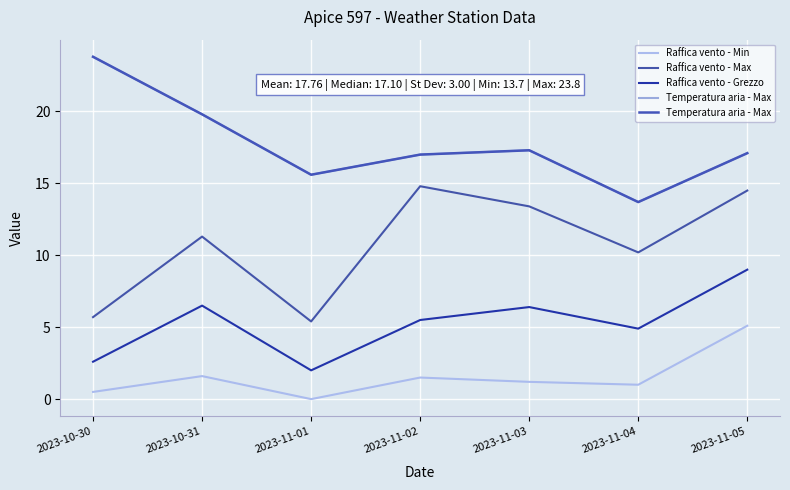

Is this an area chart (filled region under the line)?

No